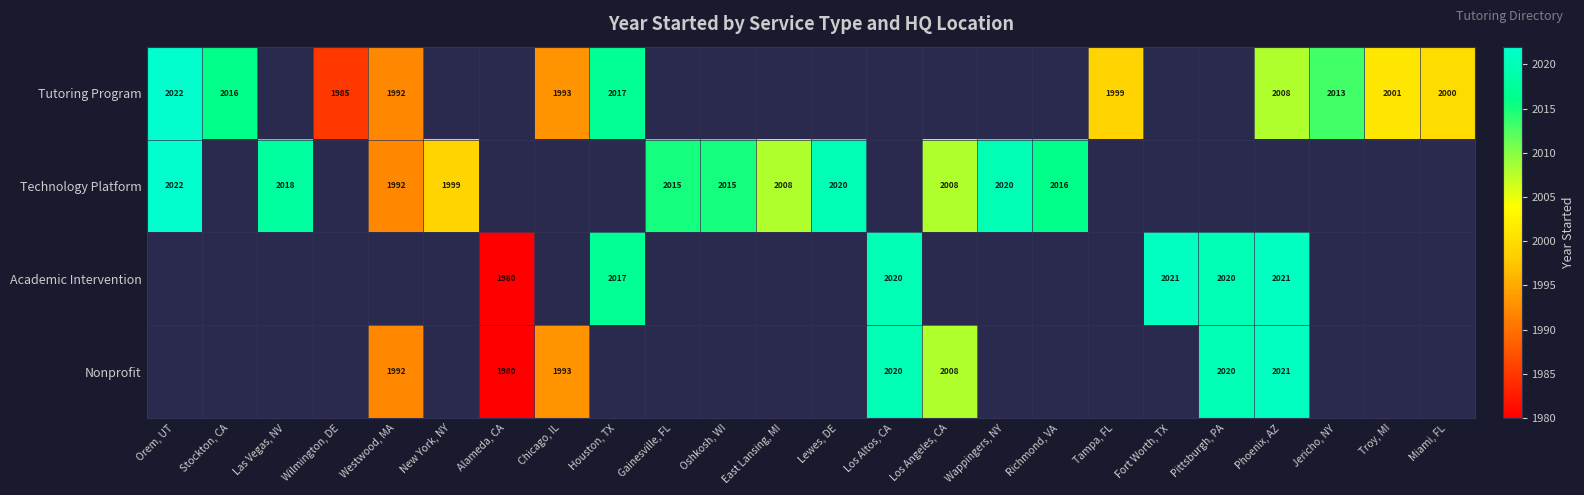

The value of Technology Platform at Las Vegas, NV is 3513. True or false?

False